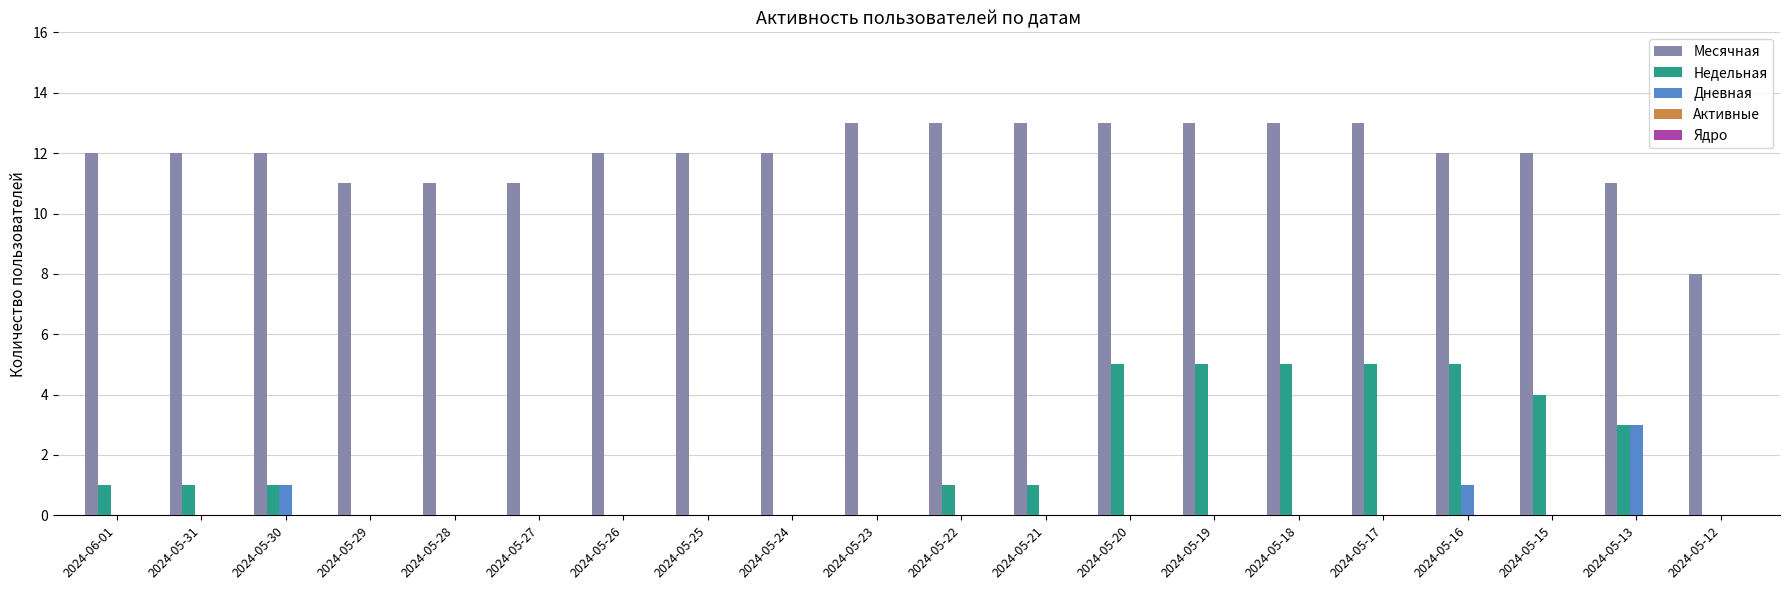

The value of Недельная at 2024-05-27 is 0. True or false?

True